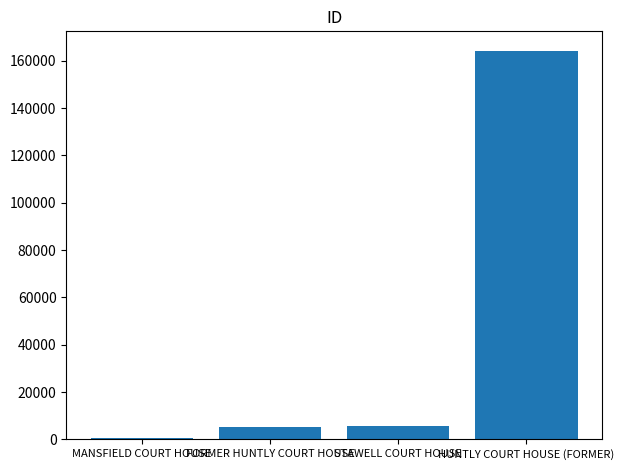

How many bars are there in total?

4